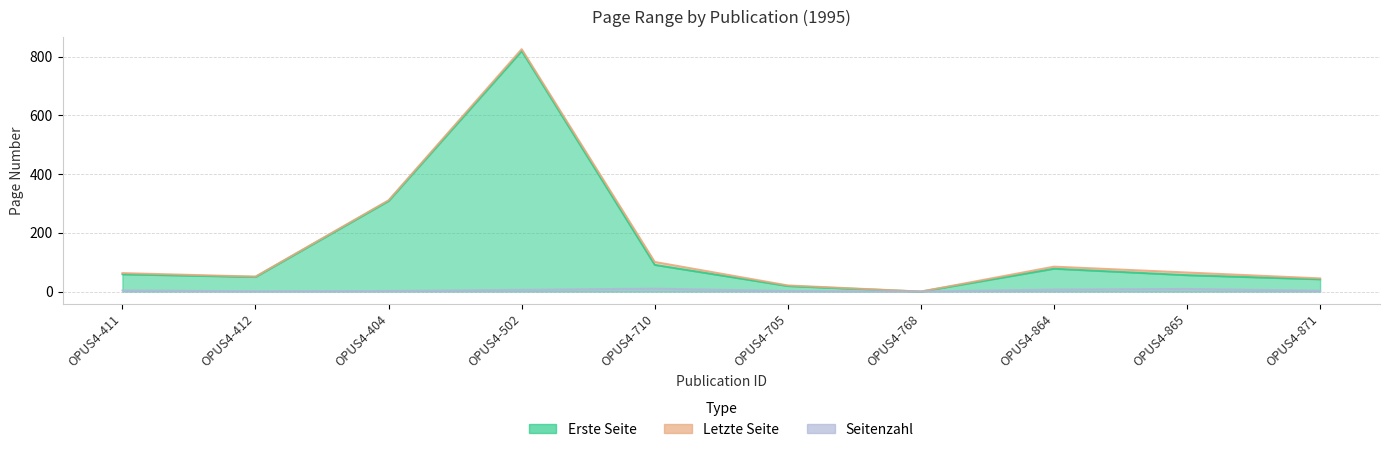

What is the total value across all series at OPUS4-404?

622